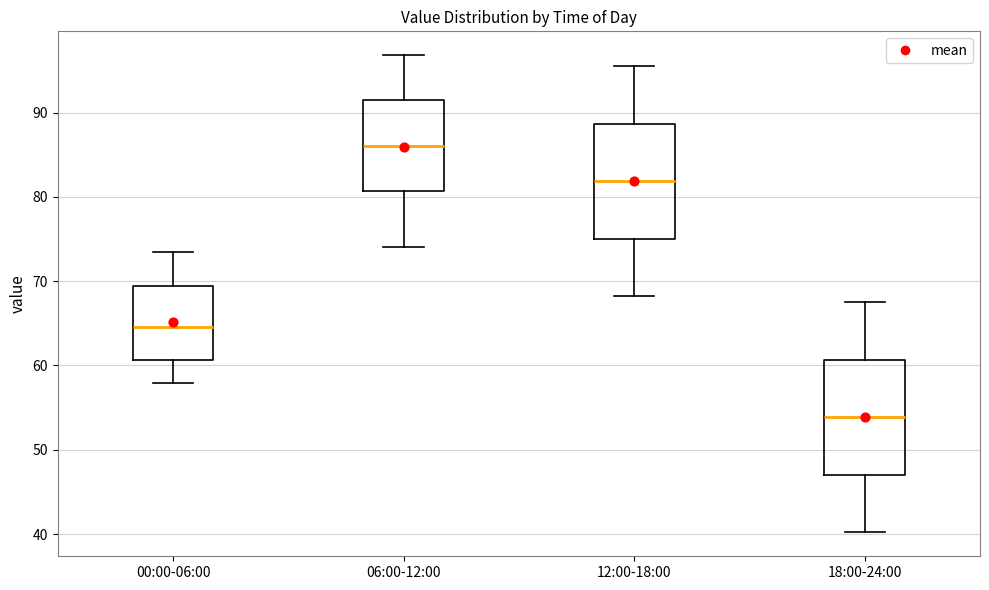

Where is the lower edge of the box for 18:00-24:00 on the y-axis? The values are not printed on the chart, so give them approximately, as read against the axis.

47